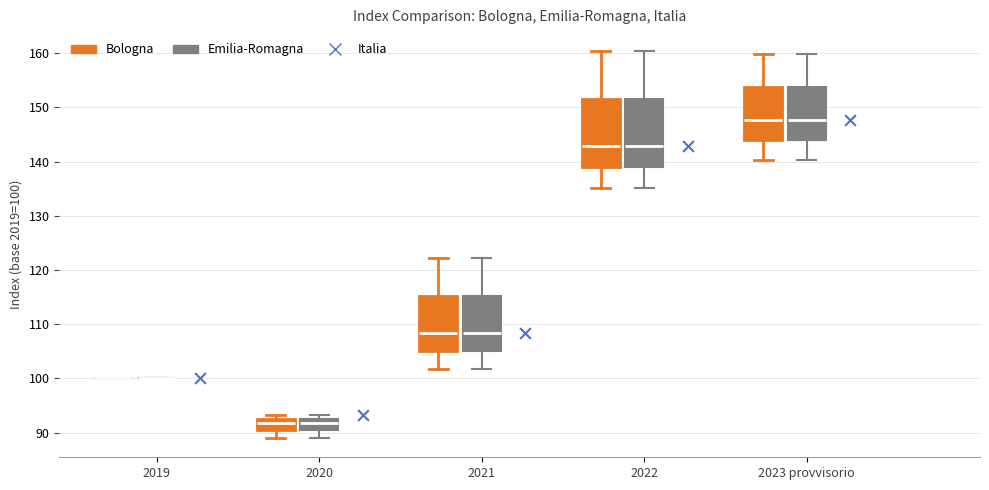

Where does the median line of the box for 2022 (Bologna) sit on the y-axis? The values are not printed on the chart, so give them approximately, as read against the axis.

143